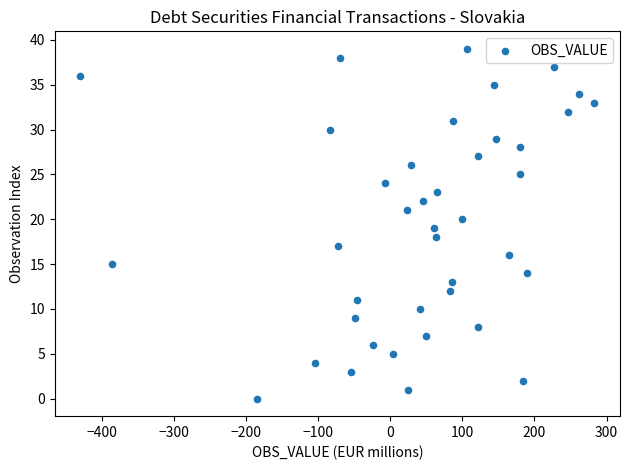

What is the range of Y values (max minus min)?

39